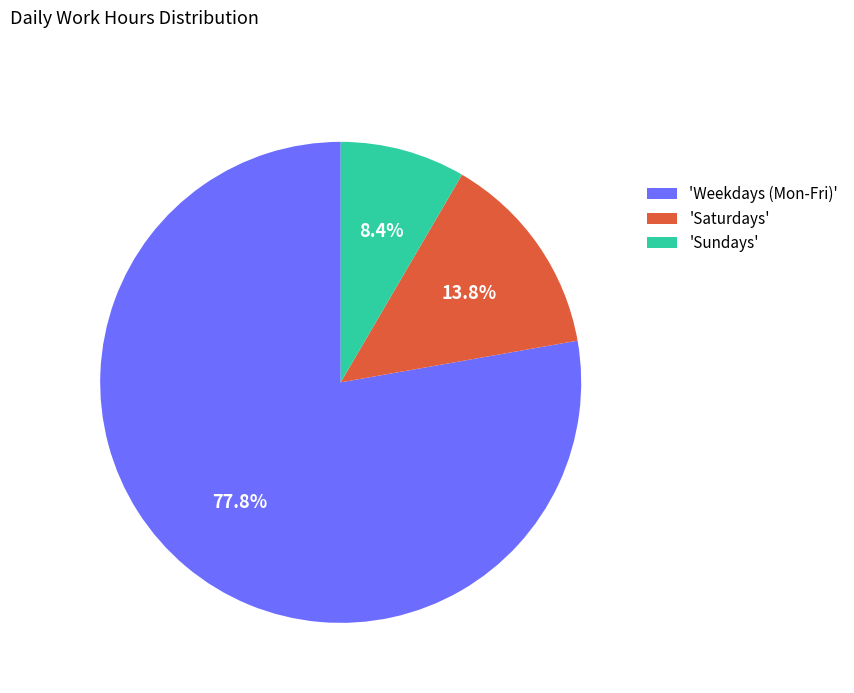

Which category has the smallest portion of the pie?

'Sundays'